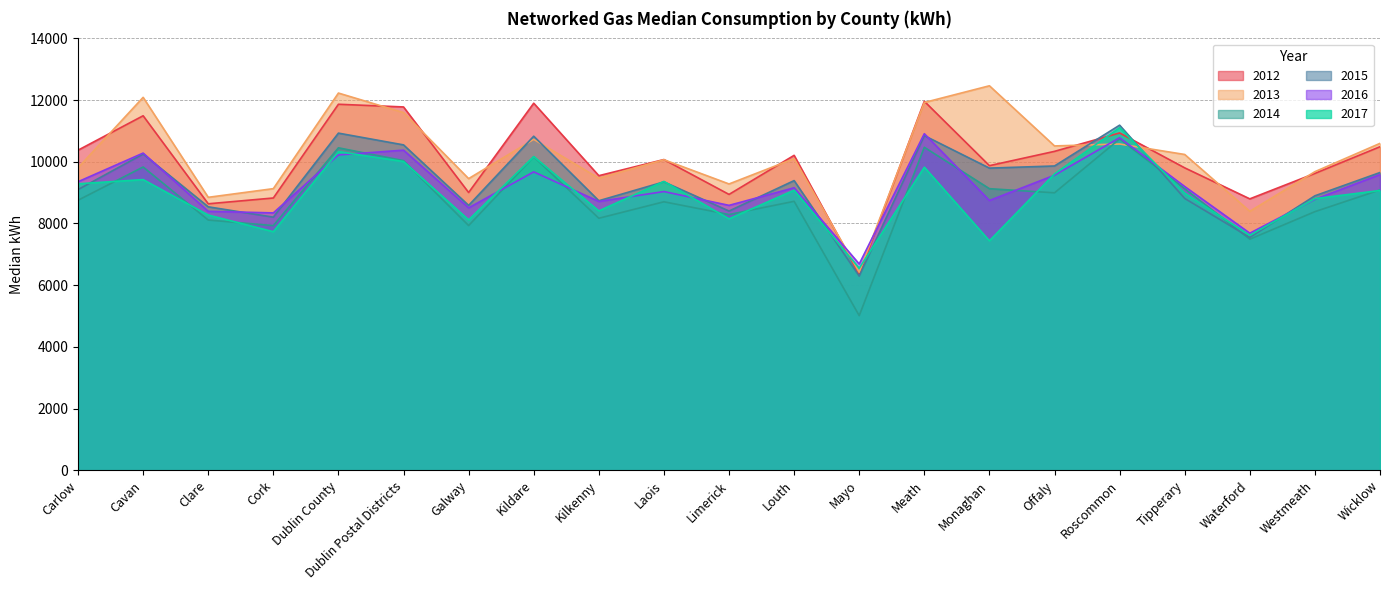

What is the value of the 2016 point at the 3rd from the left?

8394